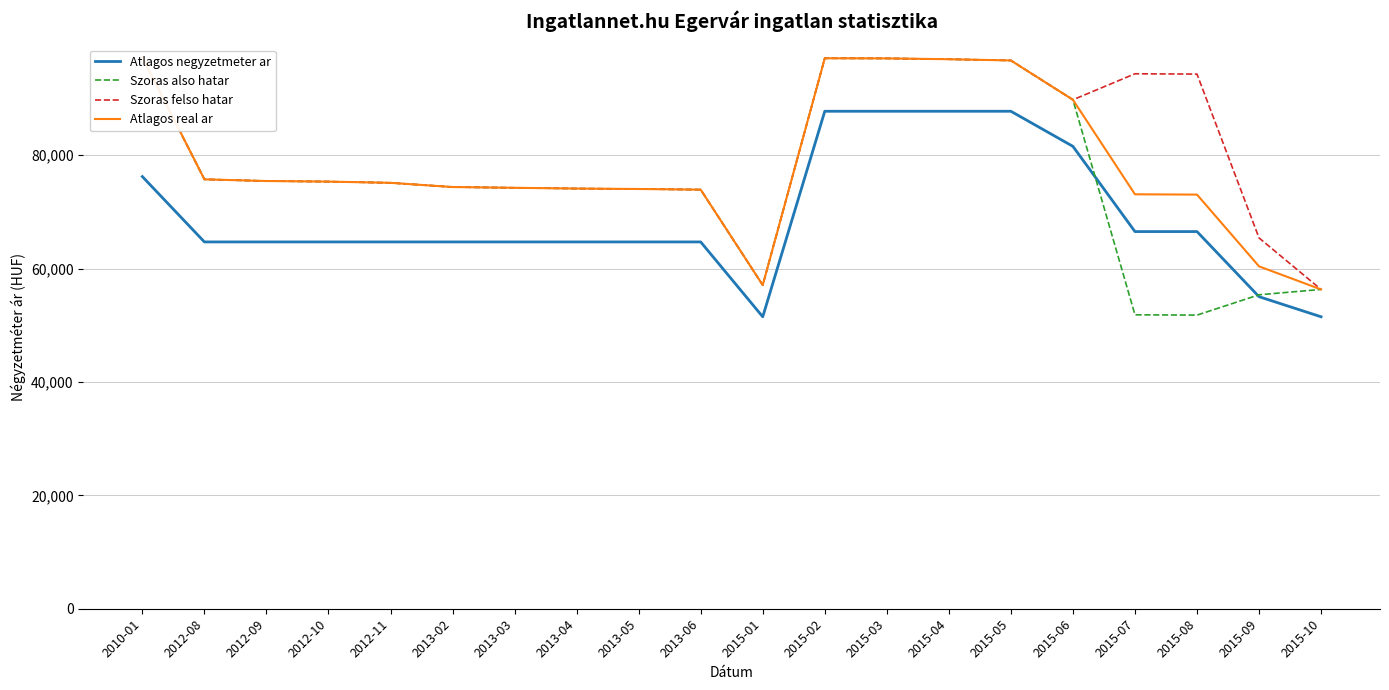

What is the sum of all Atlagos real ar values?

1567244